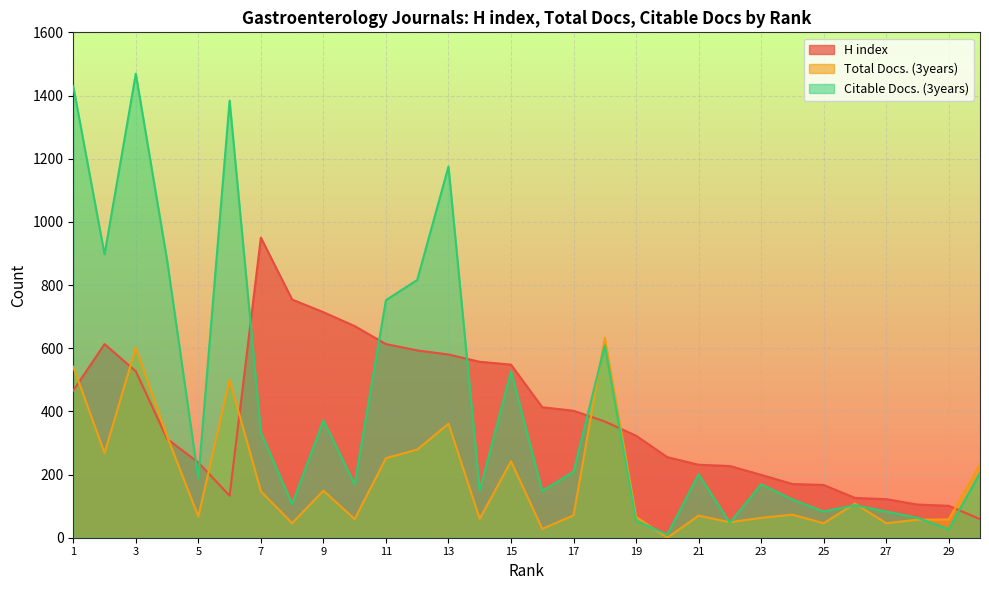

What is the difference between the second highest and minimum values in the H index series?

695